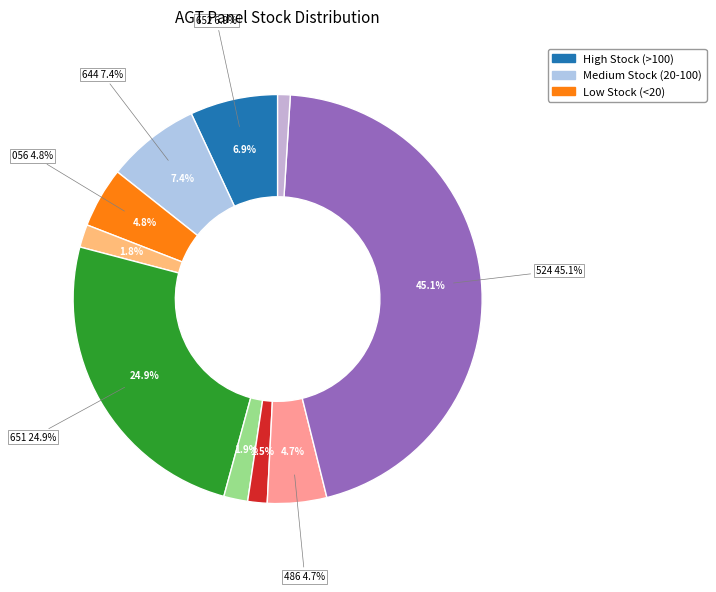

What is the smallest slice in the pie chart?

208461456